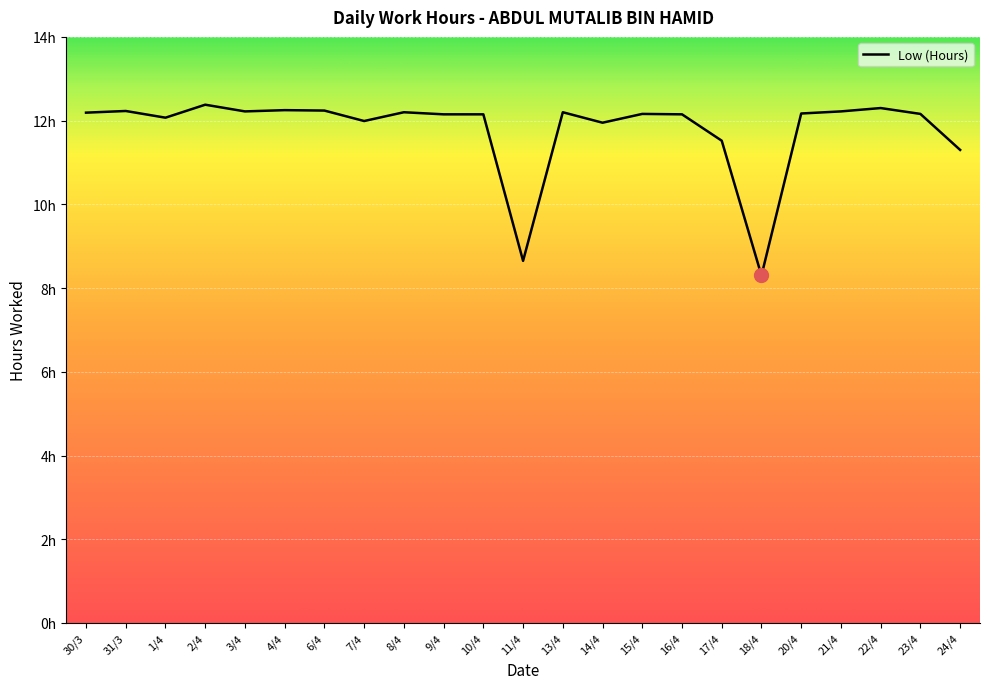

Does the chart have visible grid lines?

Yes